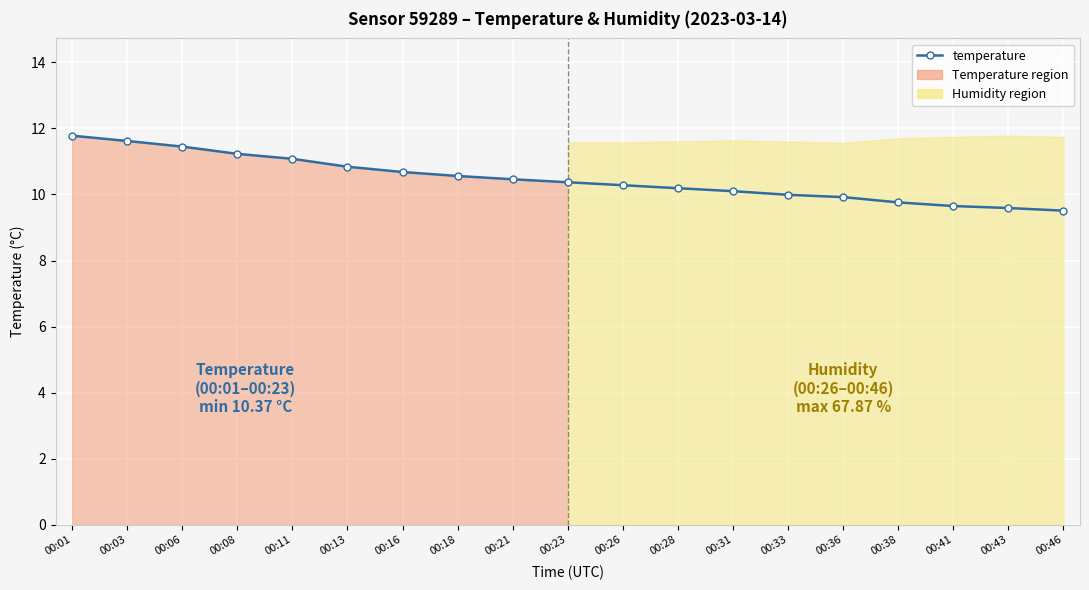

What is the value of the 18th point from the left?

9.6